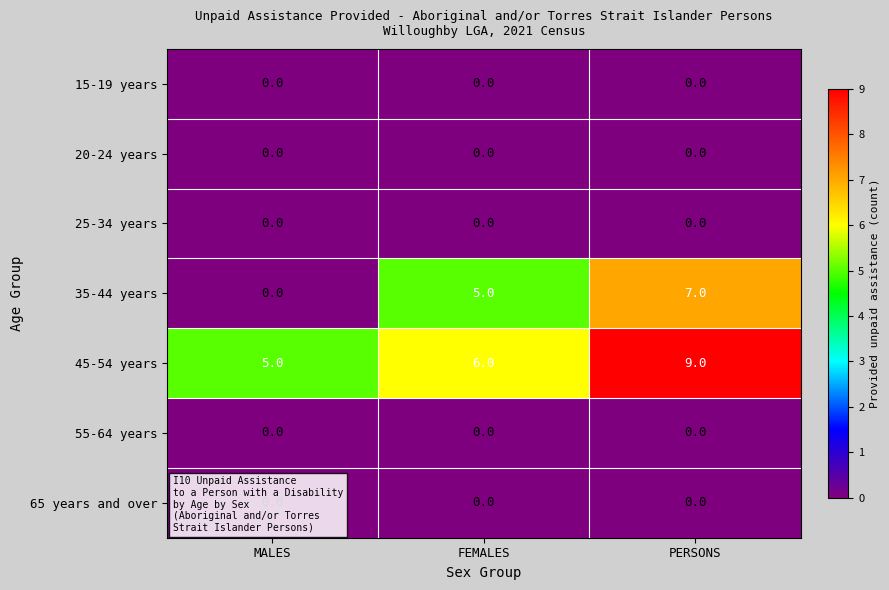

Which series has the largest range (max minus min)?

35-44 years